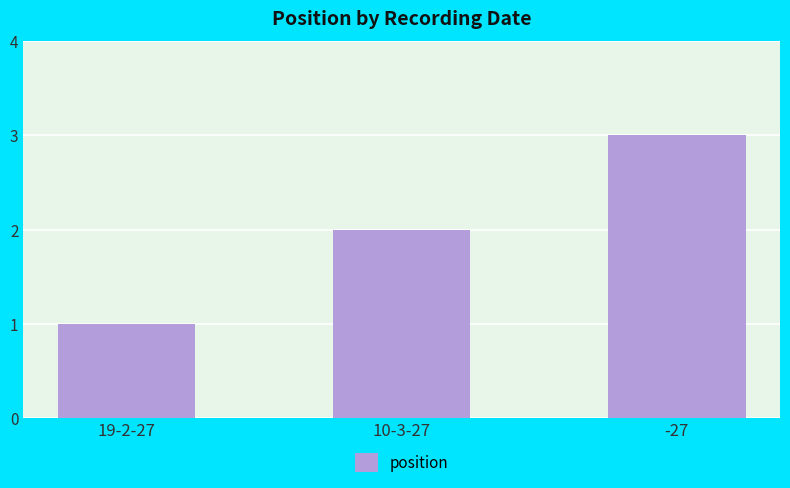

What is the average value?

2